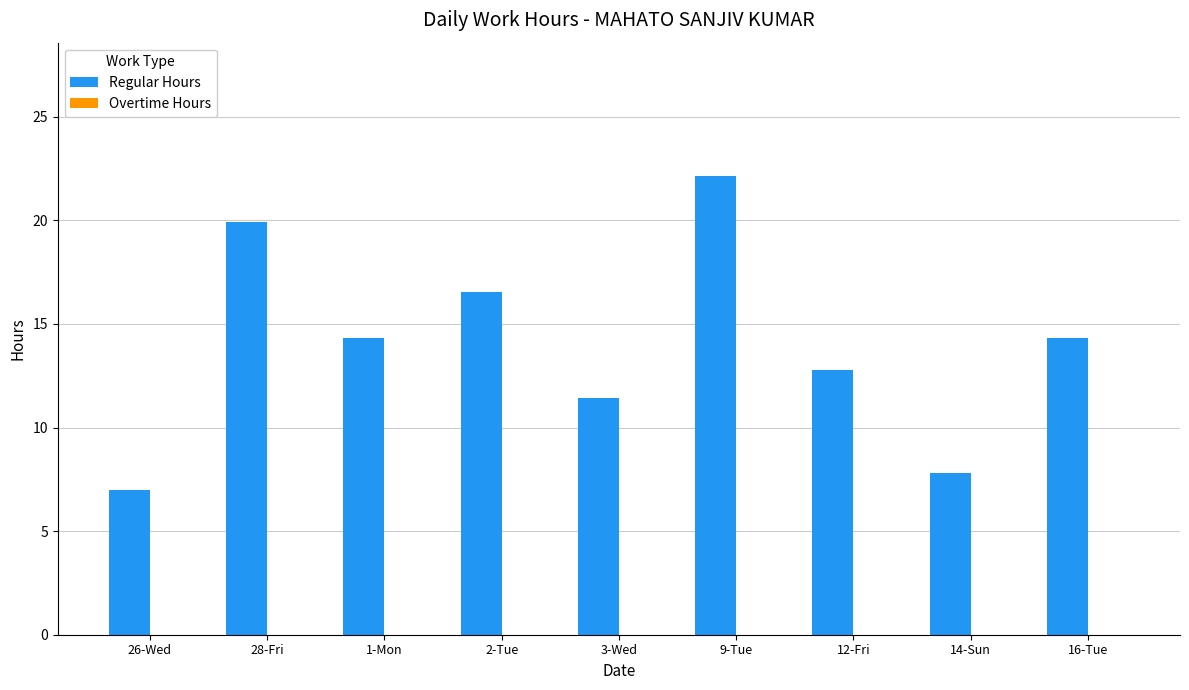

What is the ratio of the value at 26-Wed to the value at 12-Fri?

0.5